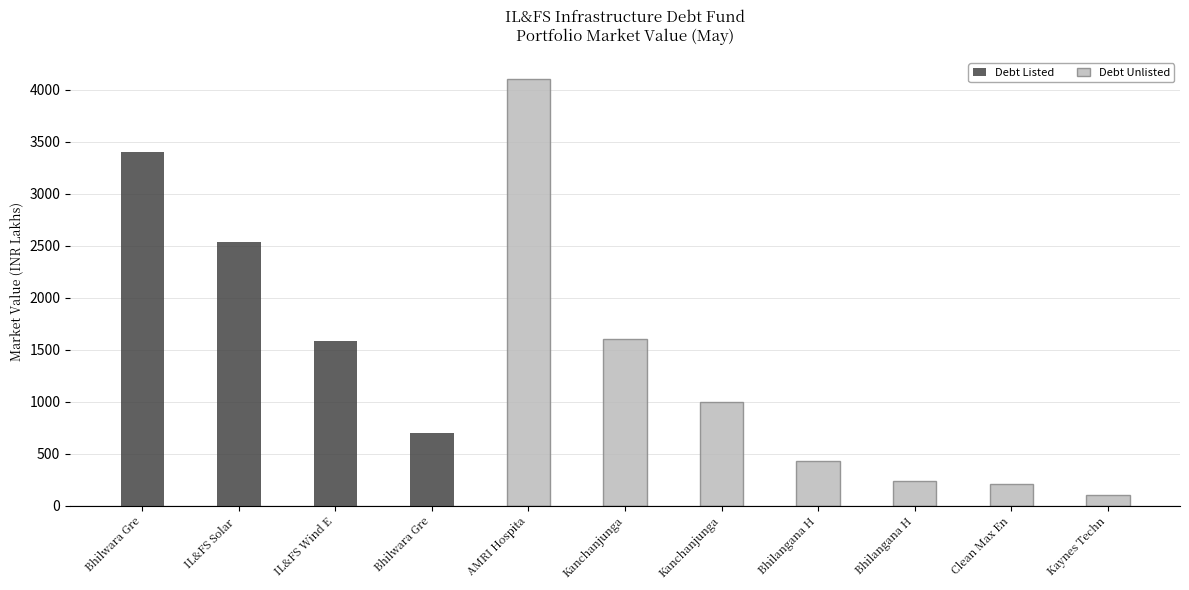

What is the label of the 4th bar from the right?

Bhilangana H